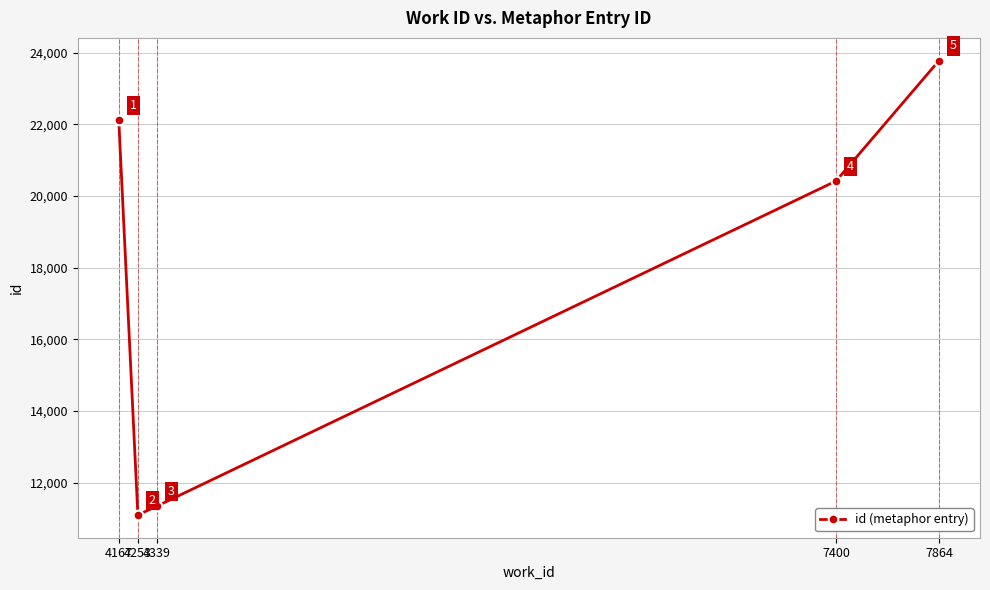

How many categories are shown in the chart?

5